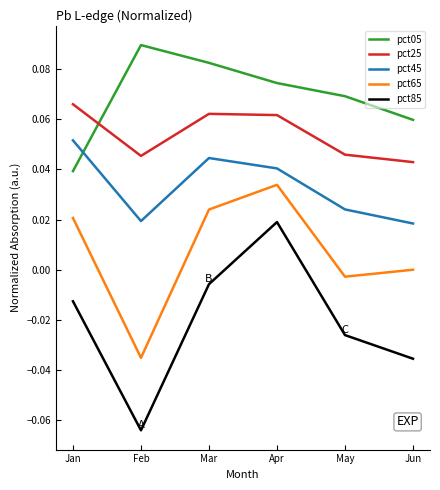

List the labels in order of pct65 value, largest first.

Apr, Mar, Jan, Jun, May, Feb